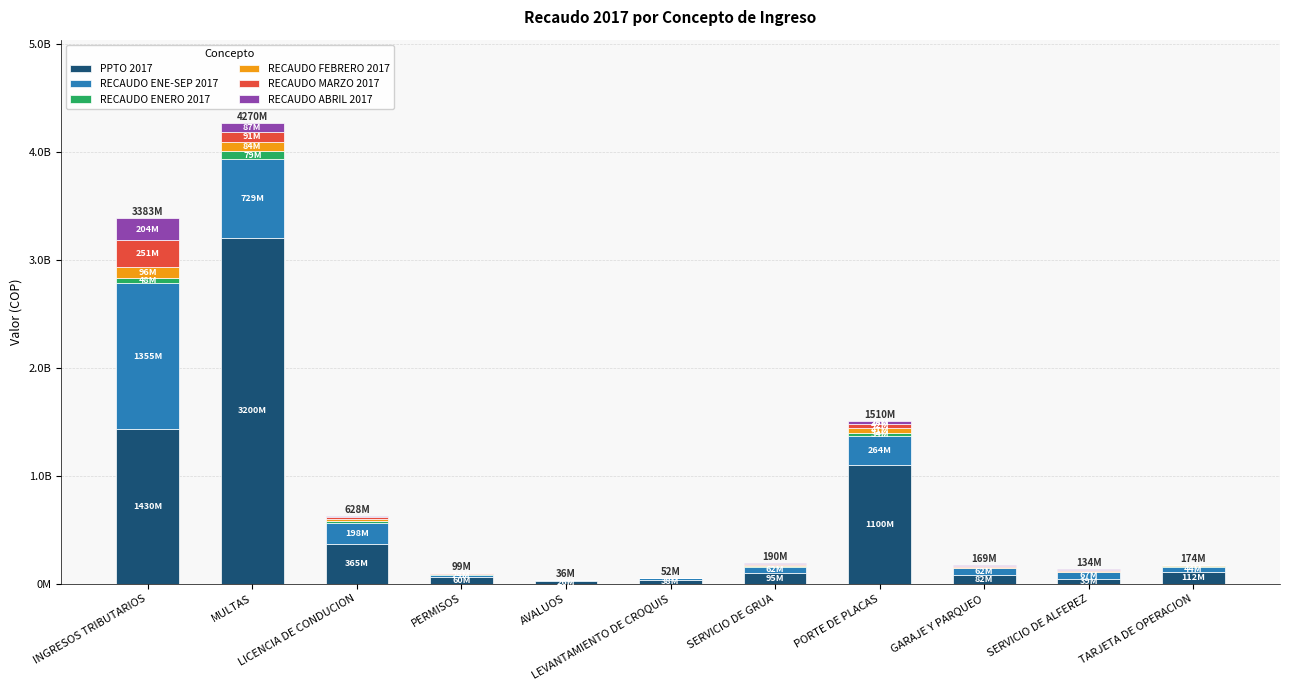

What are all the series names shown in the legend?

PPTO 2017, RECAUDO ENE-SEP 2017, RECAUDO ENERO 2017, RECAUDO FEBRERO 2017, RECAUDO MARZO 2017, RECAUDO ABRIL 2017